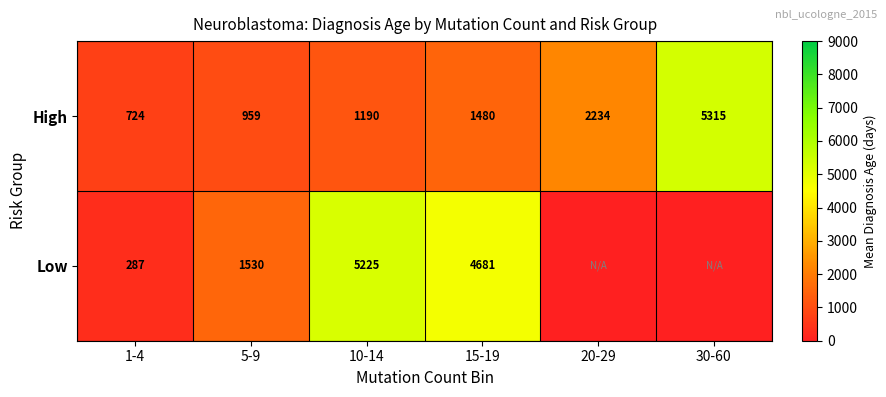

Rank the series at 10-14 from lowest to highest value.

High, Low